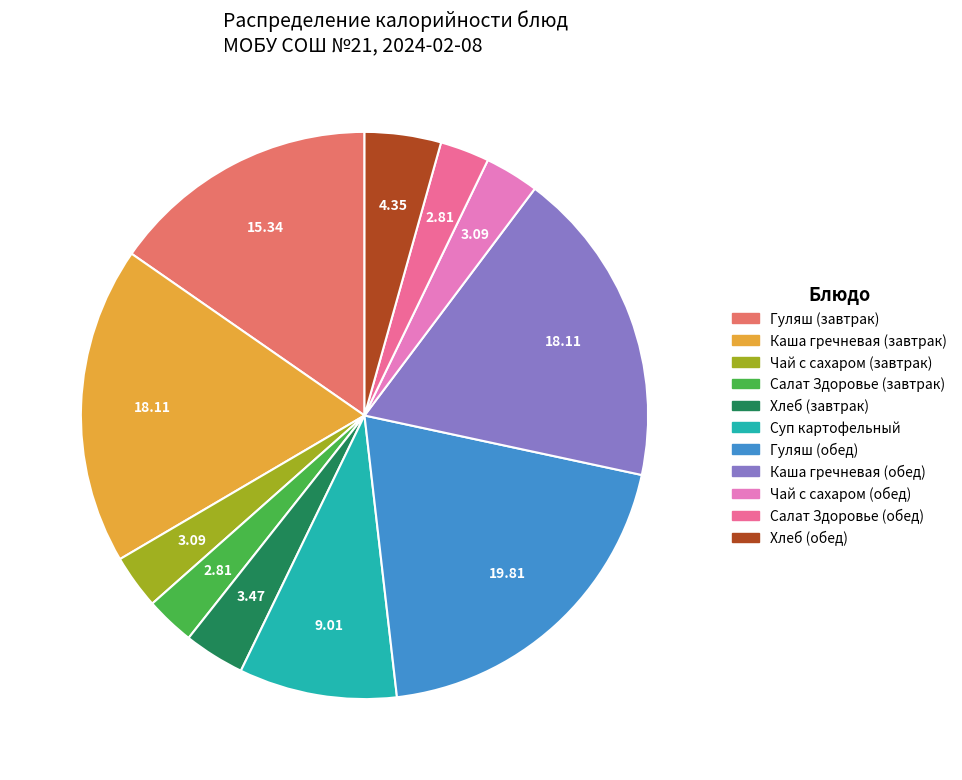

Between Гуляш (завтрак) and Каша гречневая (завтрак), which is larger?

Каша гречневая (завтрак)